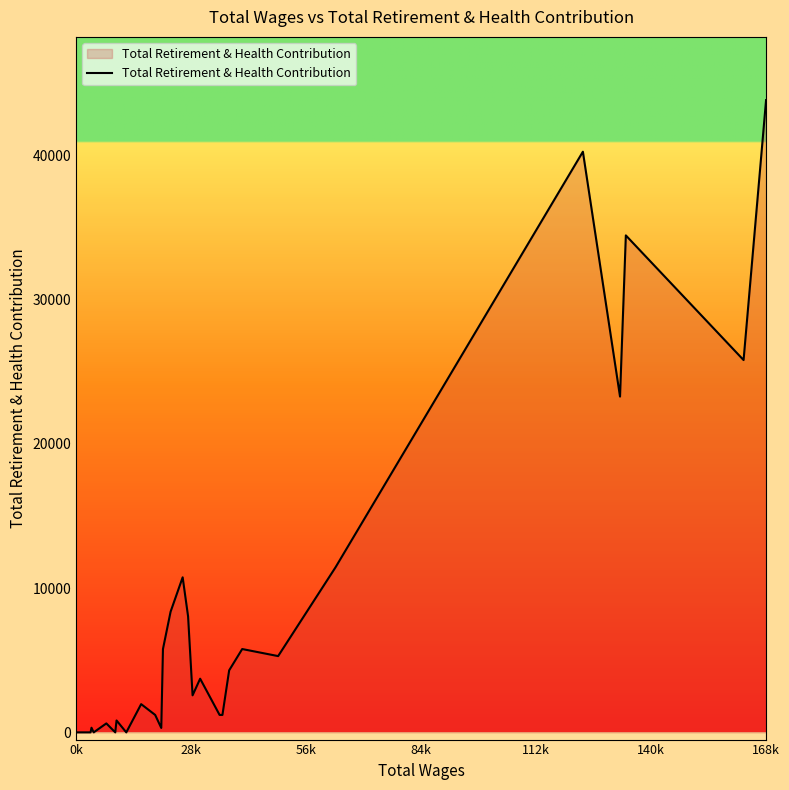

What is the difference between the maximum and minimum values?

43803